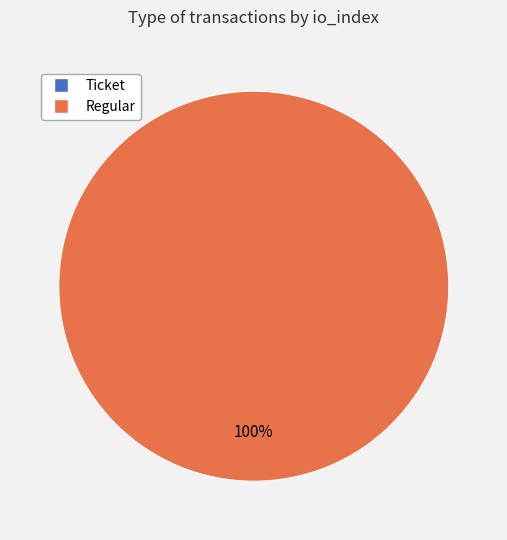

Rank the categories by value from lowest to highest.

Ticket, Regular